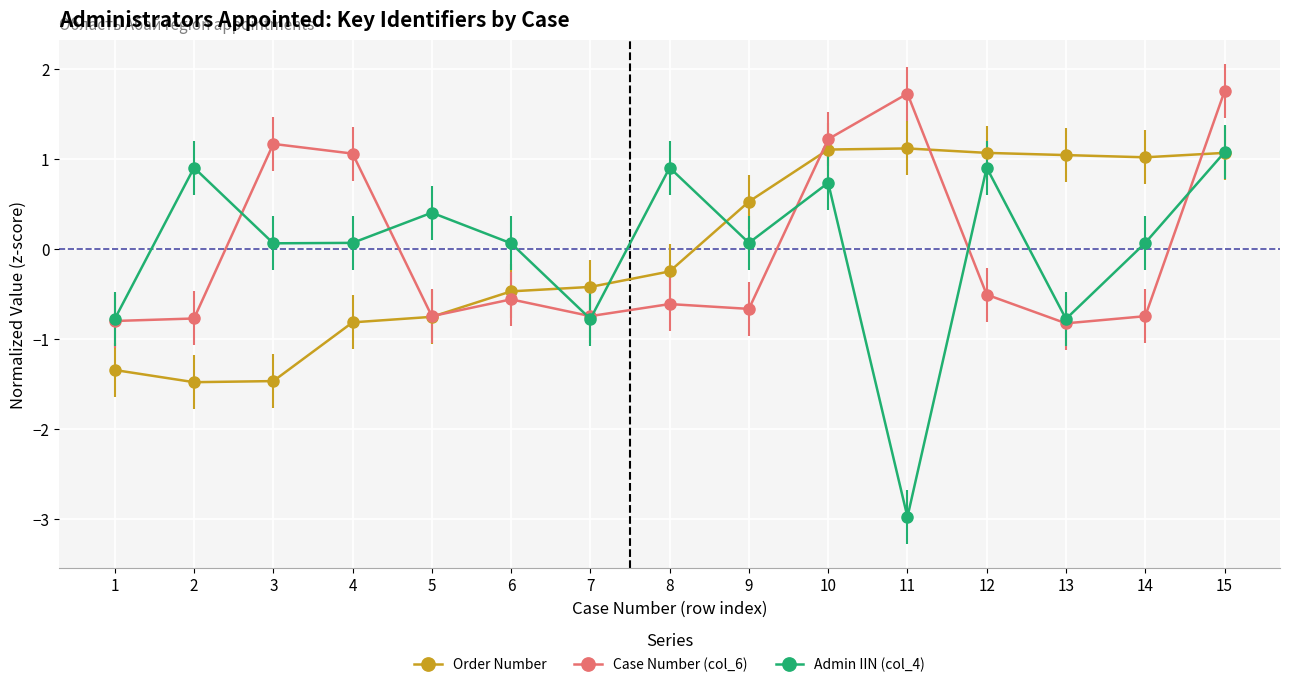

Is the value of Admin IIN (col_4) at 2 greater than the value of Case Number (col_6) at 14?

Yes